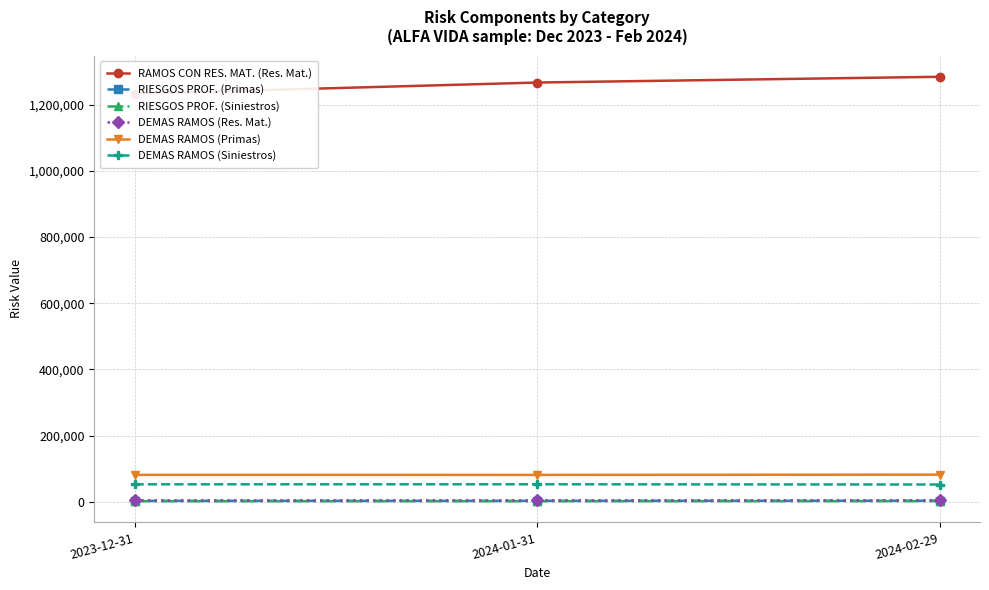

Where does the RAMOS CON RES. MAT. (Res. Mat.) series first go above 1266880?

2024-01-31